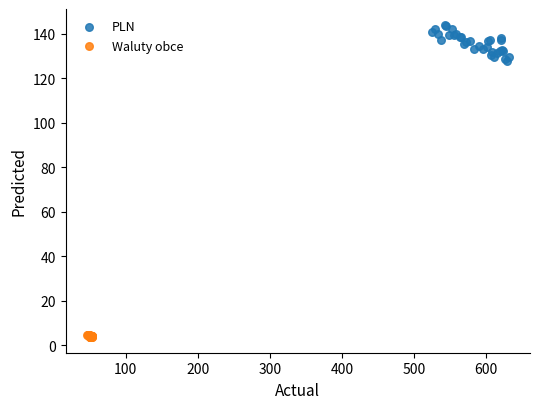

Which series reaches the minimum Y coordinate?

Waluty obce